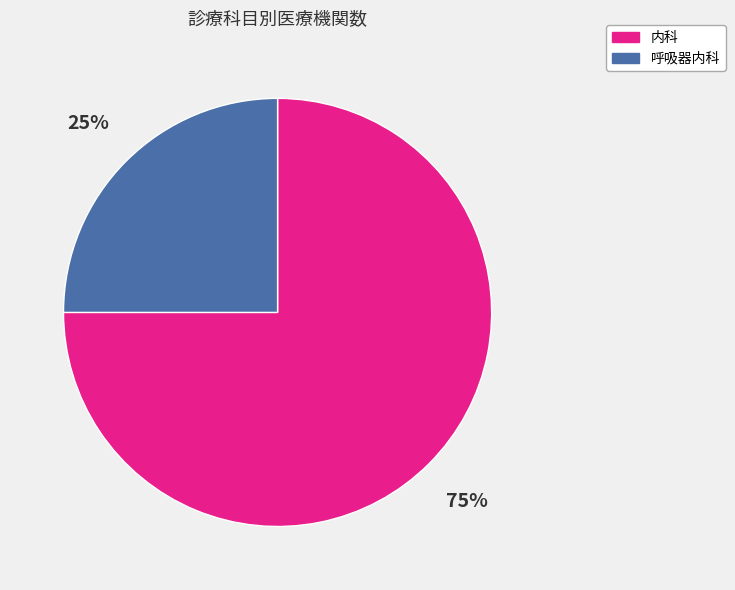

How many slices are in this pie chart?

2